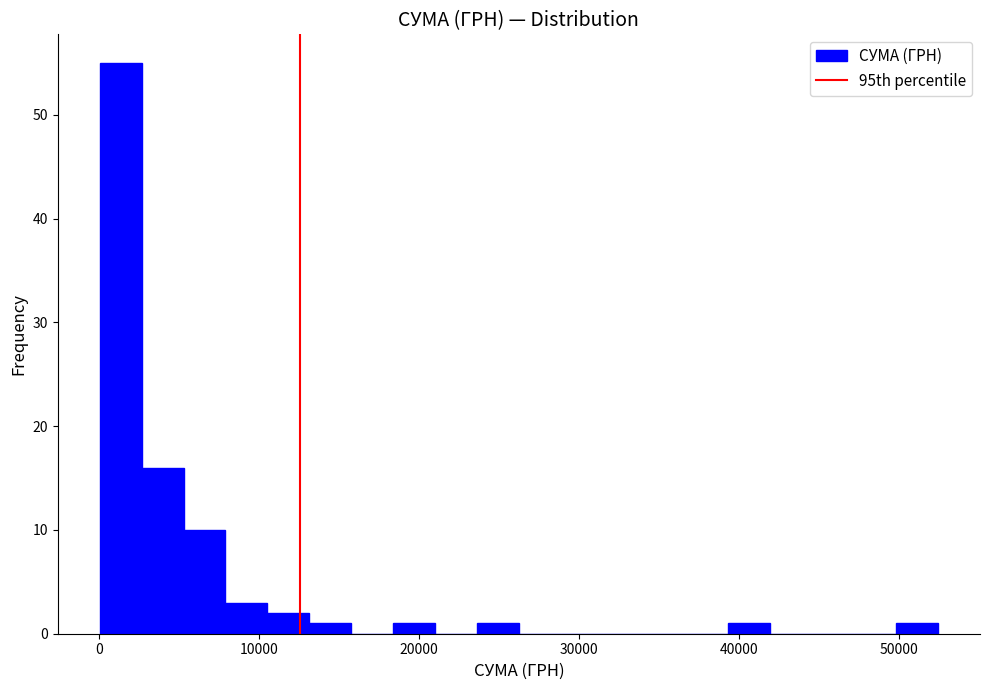

Around what value on the x-axis is the tallest bar? Give the approximate position of its centre, as read against the axis.

1000